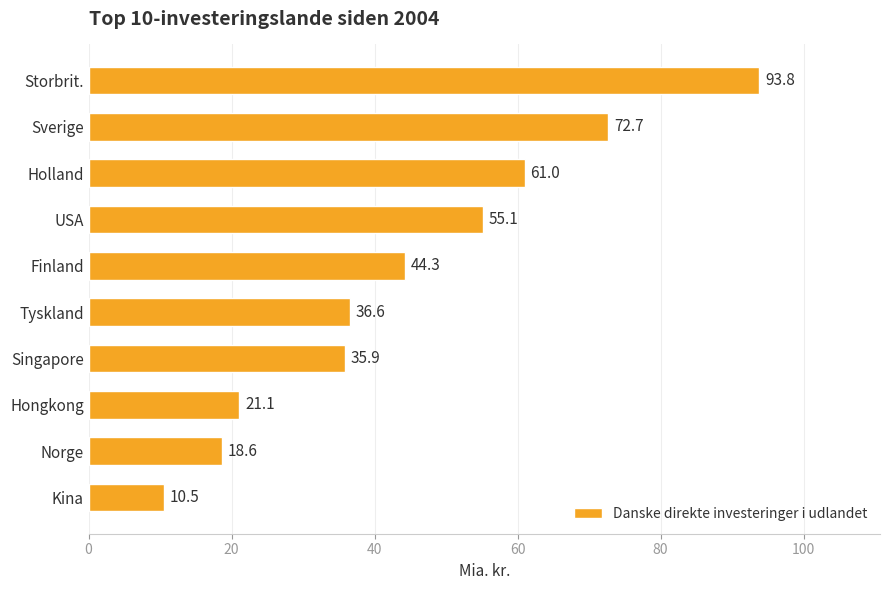

What is the value of the 1st bar from the top?

93.8